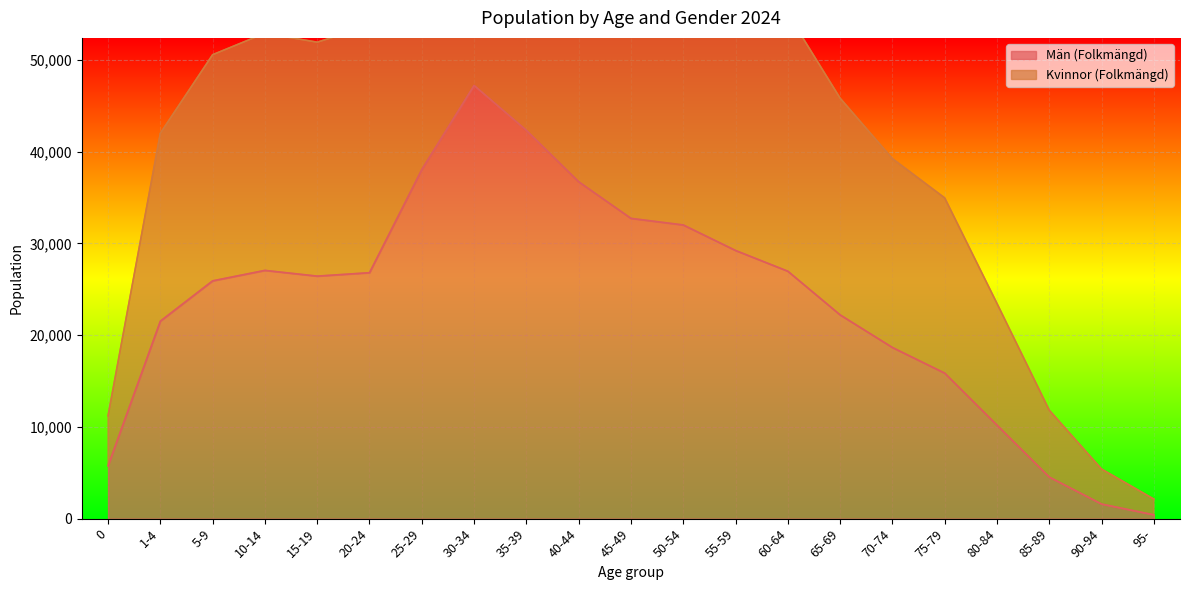

Is it true that Kvinnor (Folkmängd) equals 52919 at 10-14?

True